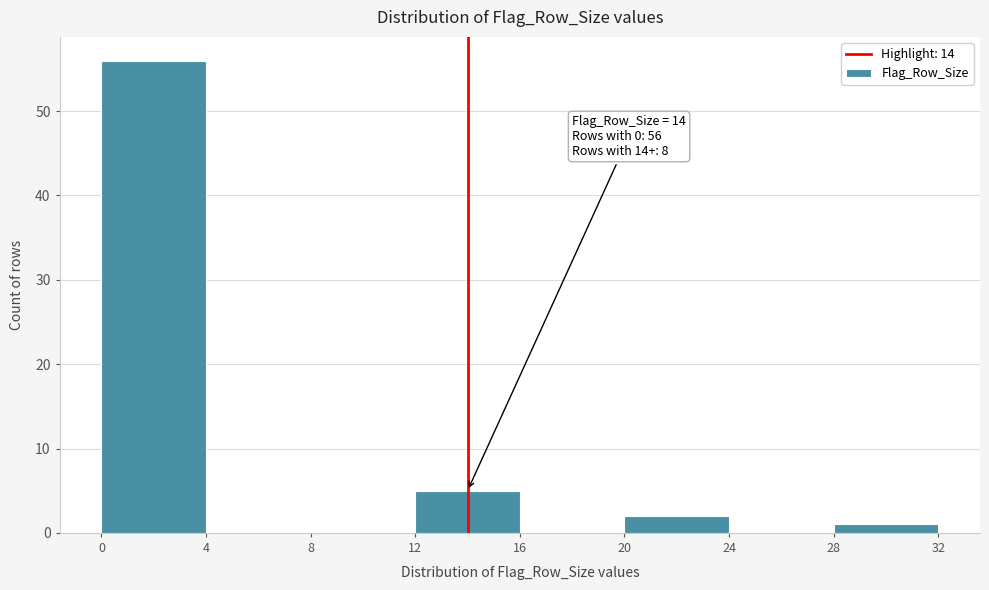

Over which range of the x-axis is the bar tallest?

0 to 4